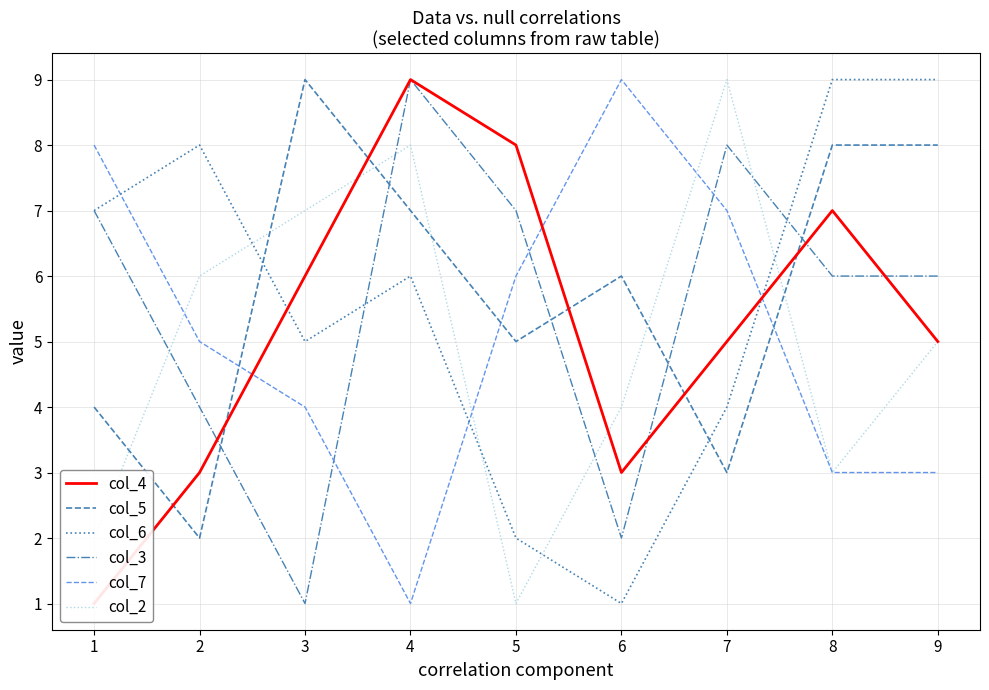

Which series has the largest range (max minus min)?

col_4